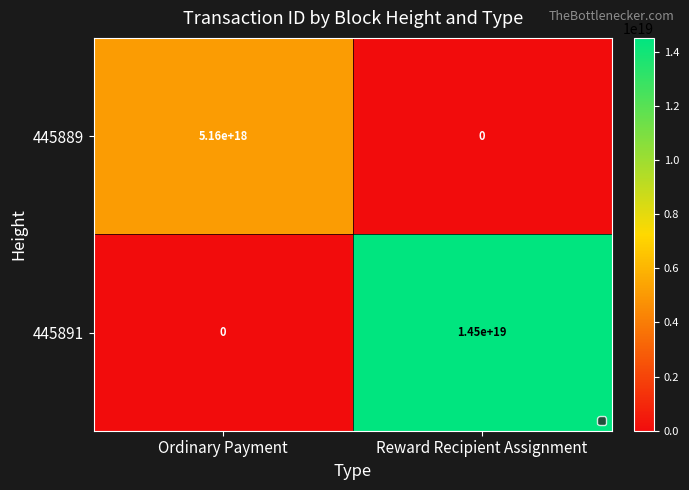

True or false: 445889 has a value of 5160000000000000000 at Ordinary Payment.

True